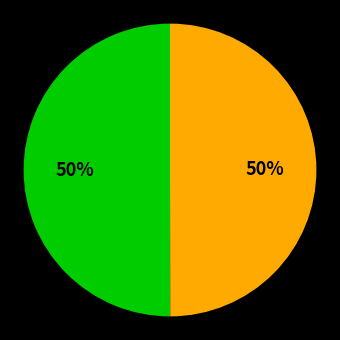

To the nearest percent, what is the average slice percentage?

50%